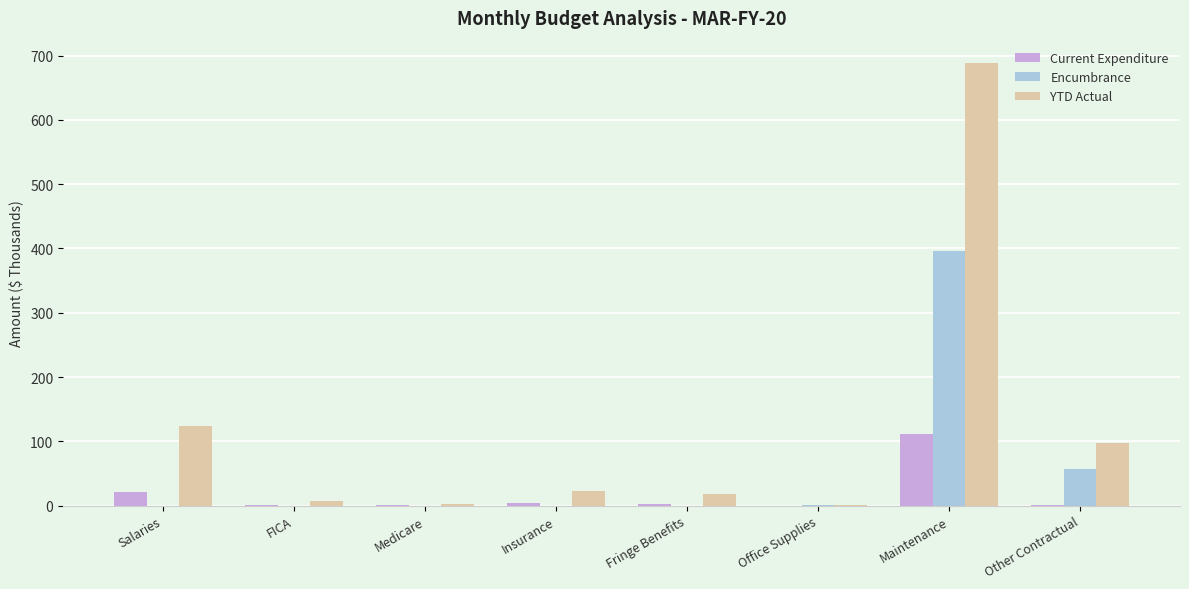

What is the total value across all series at Maintenance?

1197.4